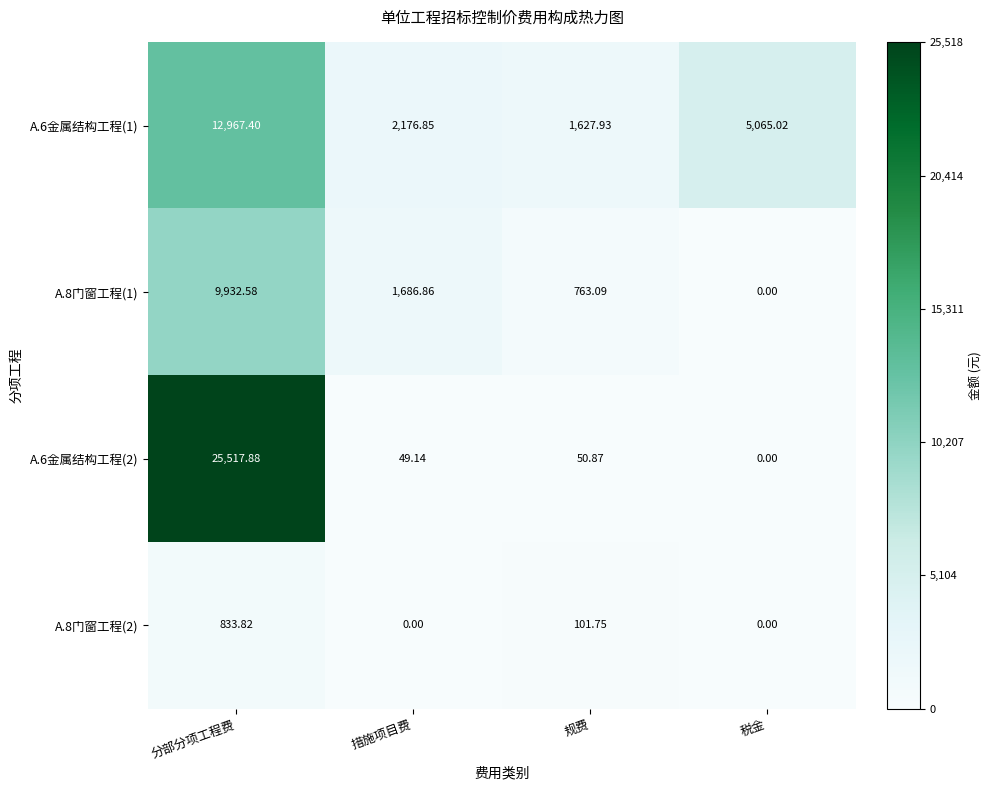

At which label does A.8门窗工程(1) reach its peak?

分部分项工程费